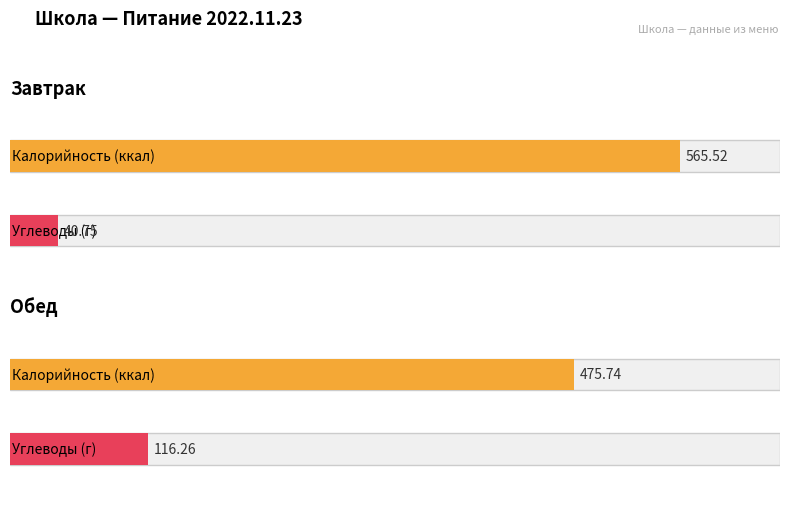

At which label does Углеводы first exceed 116?

Обед